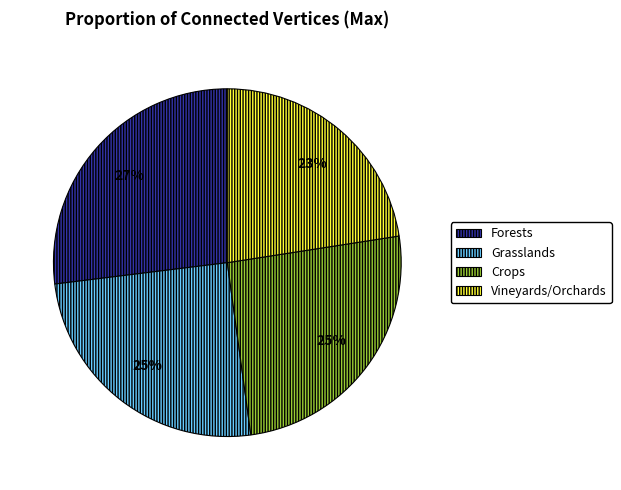

How many segments does this pie chart have?

4